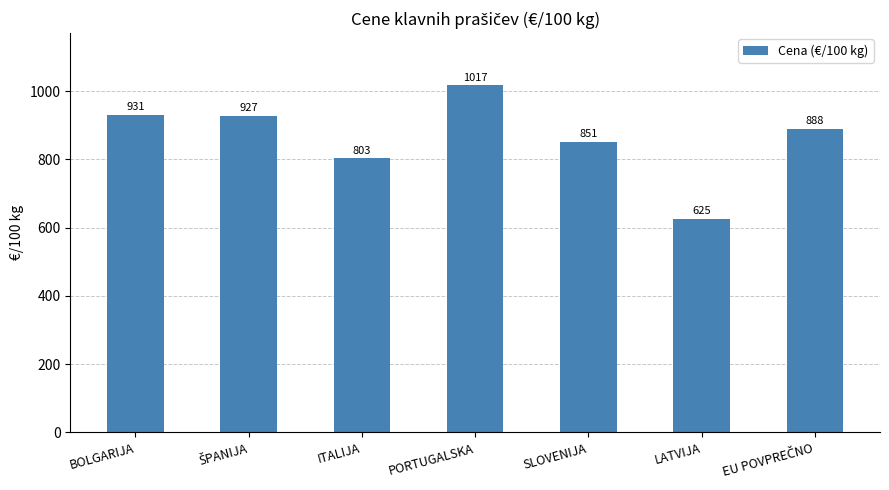

The value at BOLGARIJA is 196.3. True or false?

False